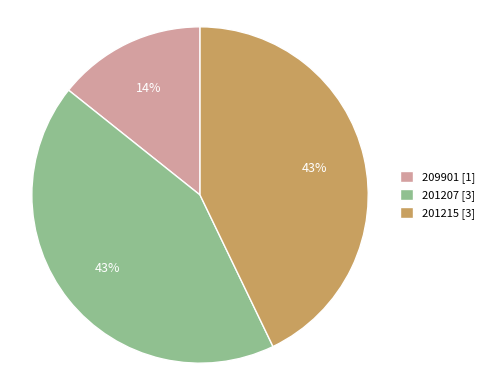

To the nearest percent, what is the combined percentage of 201215 and 201207?

86%